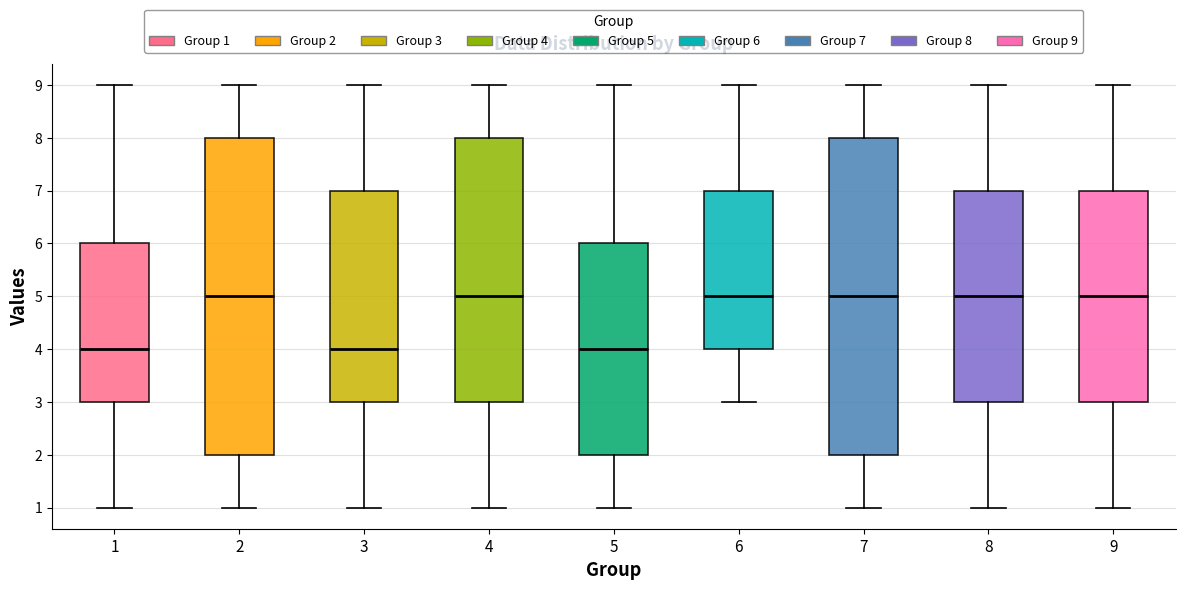

Where is the upper edge of the box at x = 6 on the y-axis? The values are not printed on the chart, so give them approximately, as read against the axis.

7